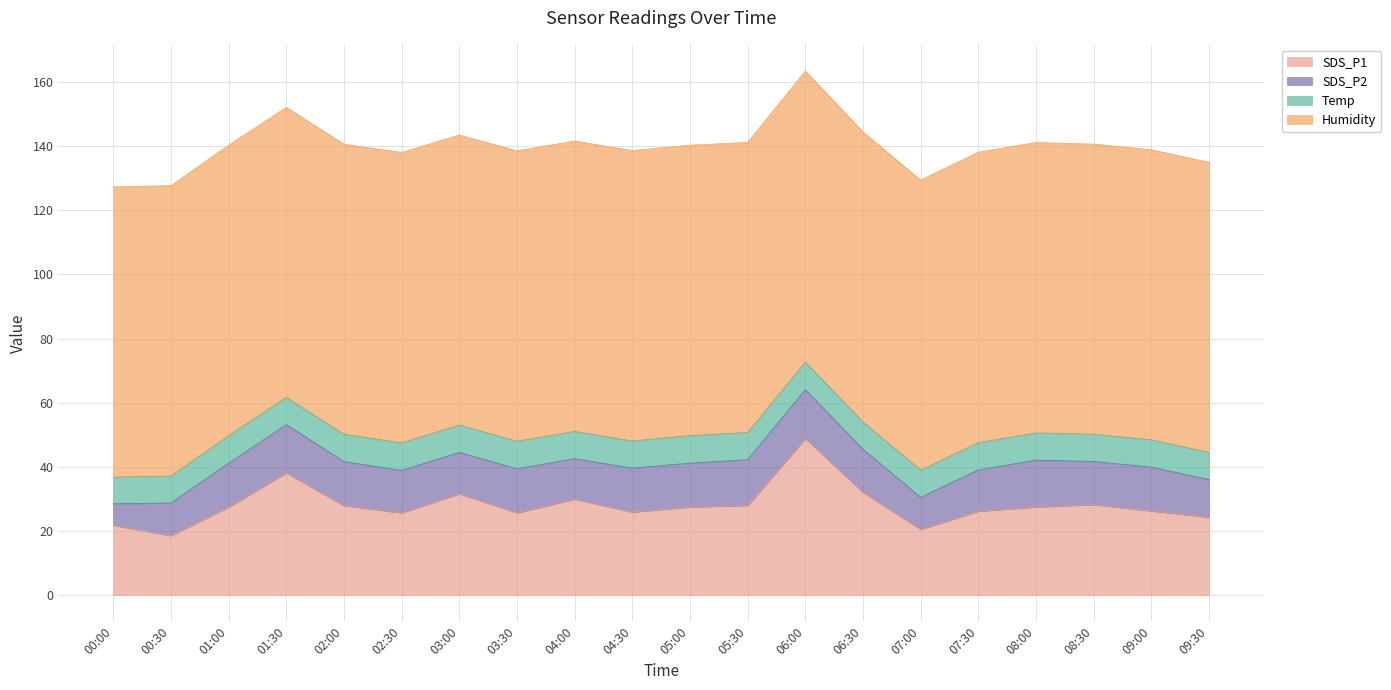

Is it true that Temp equals 8.4 at 00:30?

True